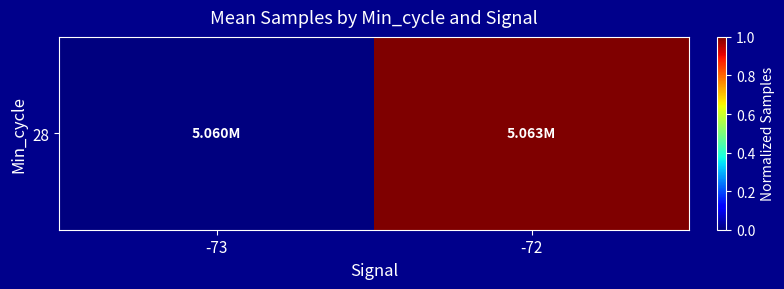

Reading right to left, what are all the values shown in this chart?

1.0	0.0